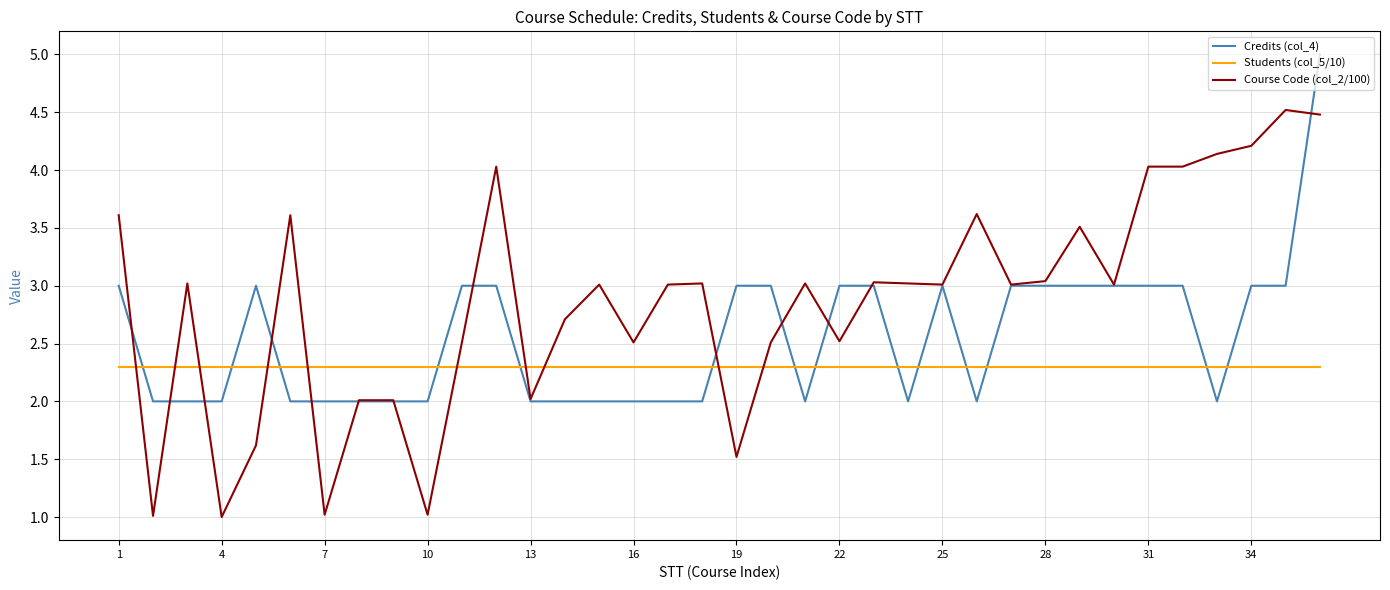

Which series has the largest range (max minus min)?

Course Code (col_2/100)